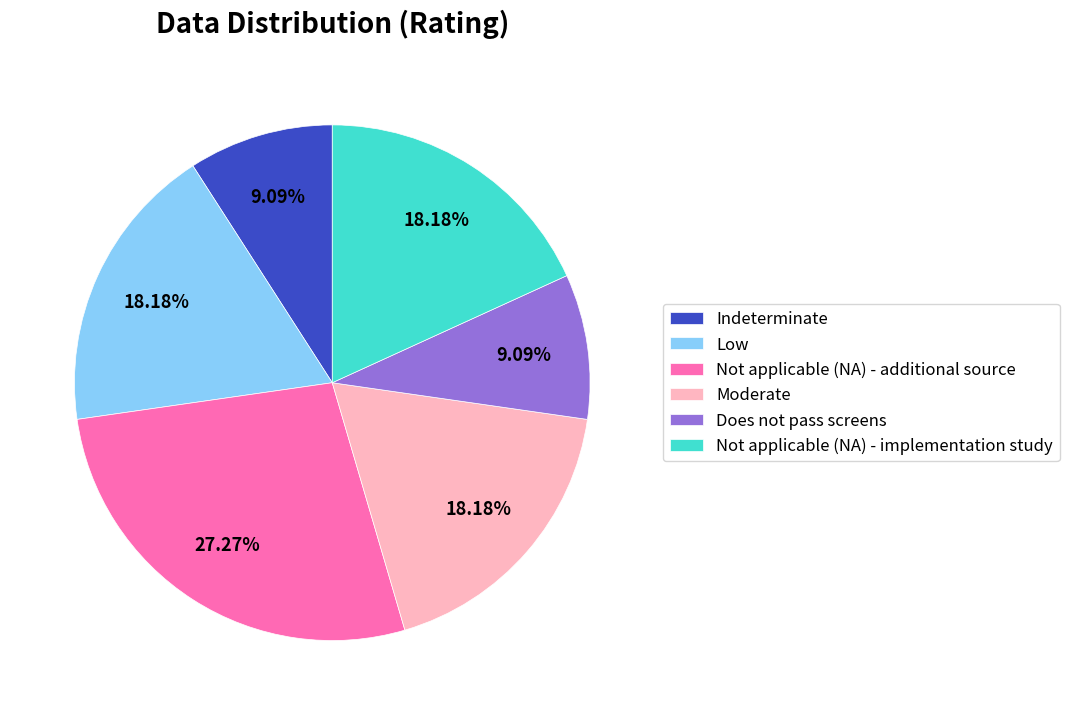

Which has a higher value, Indeterminate or Low?

Low